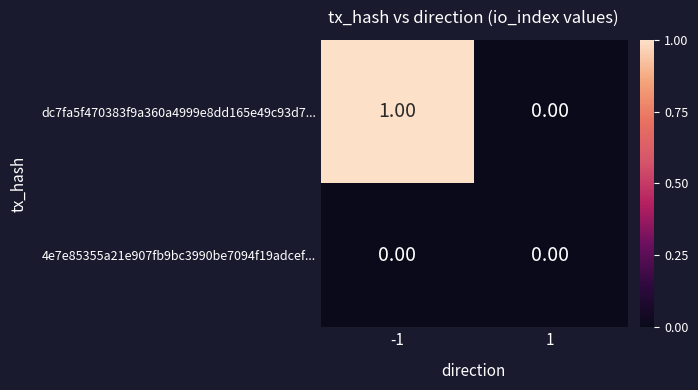

Rank the series by their maximum value, from highest to lowest.

dc7fa5f470383f9a360a4999e8dd165e49c93d7..., 4e7e85355a21e907fb9bc3990be7094f19adcef...